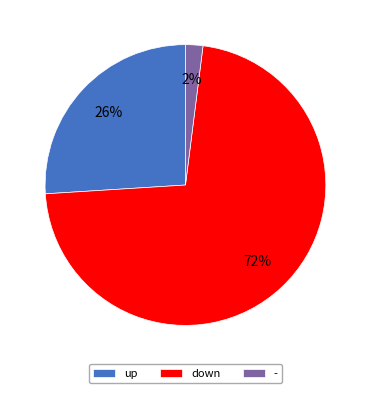

To the nearest percent, what is the combined percentage of up and down?

98%